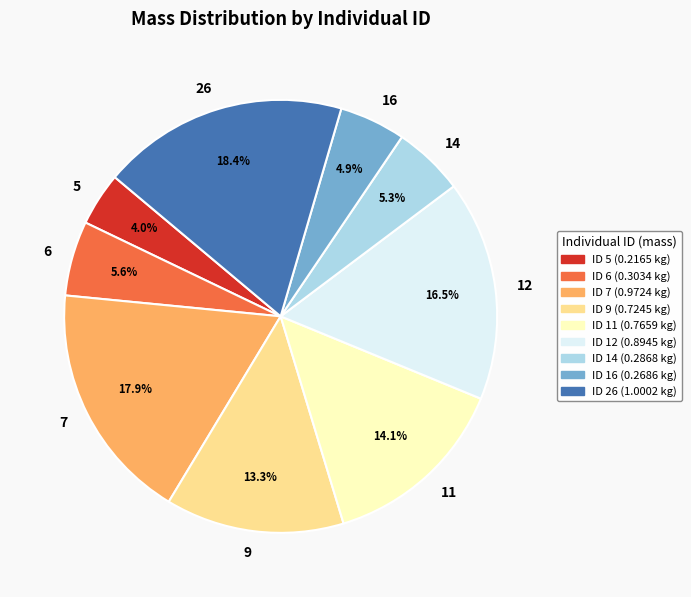

Is 16 the majority of the pie?

No